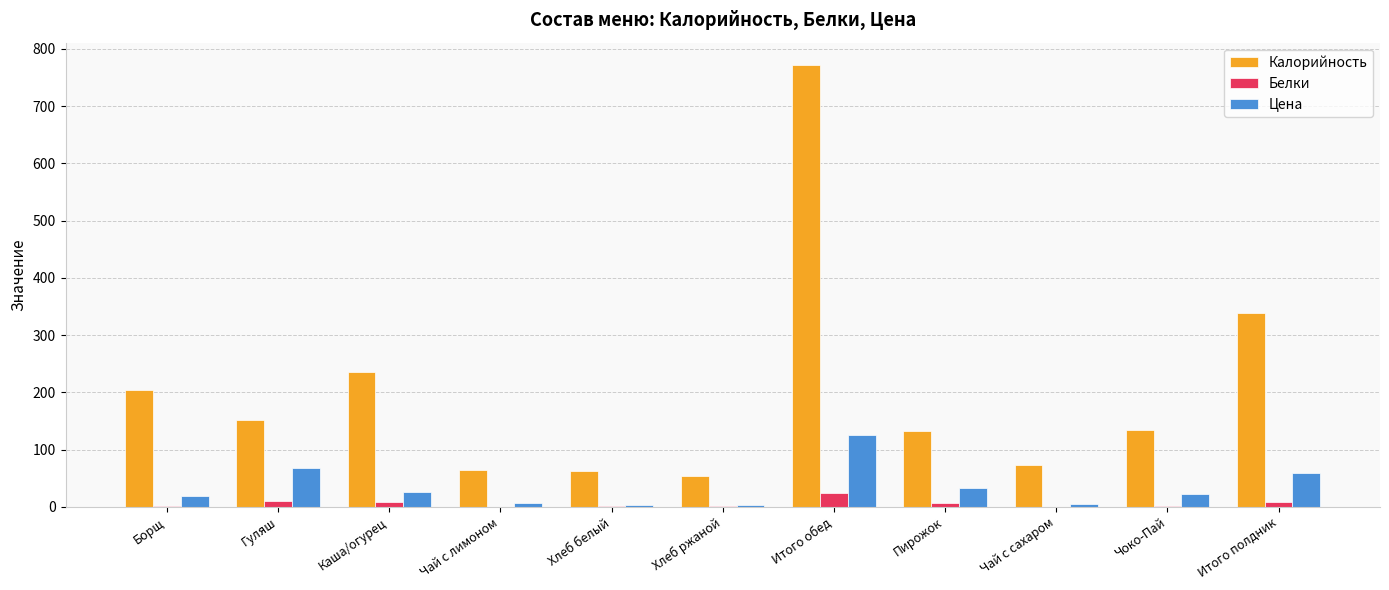

What is the spread (max minus min) of values at Чоко-Пай?

133.6